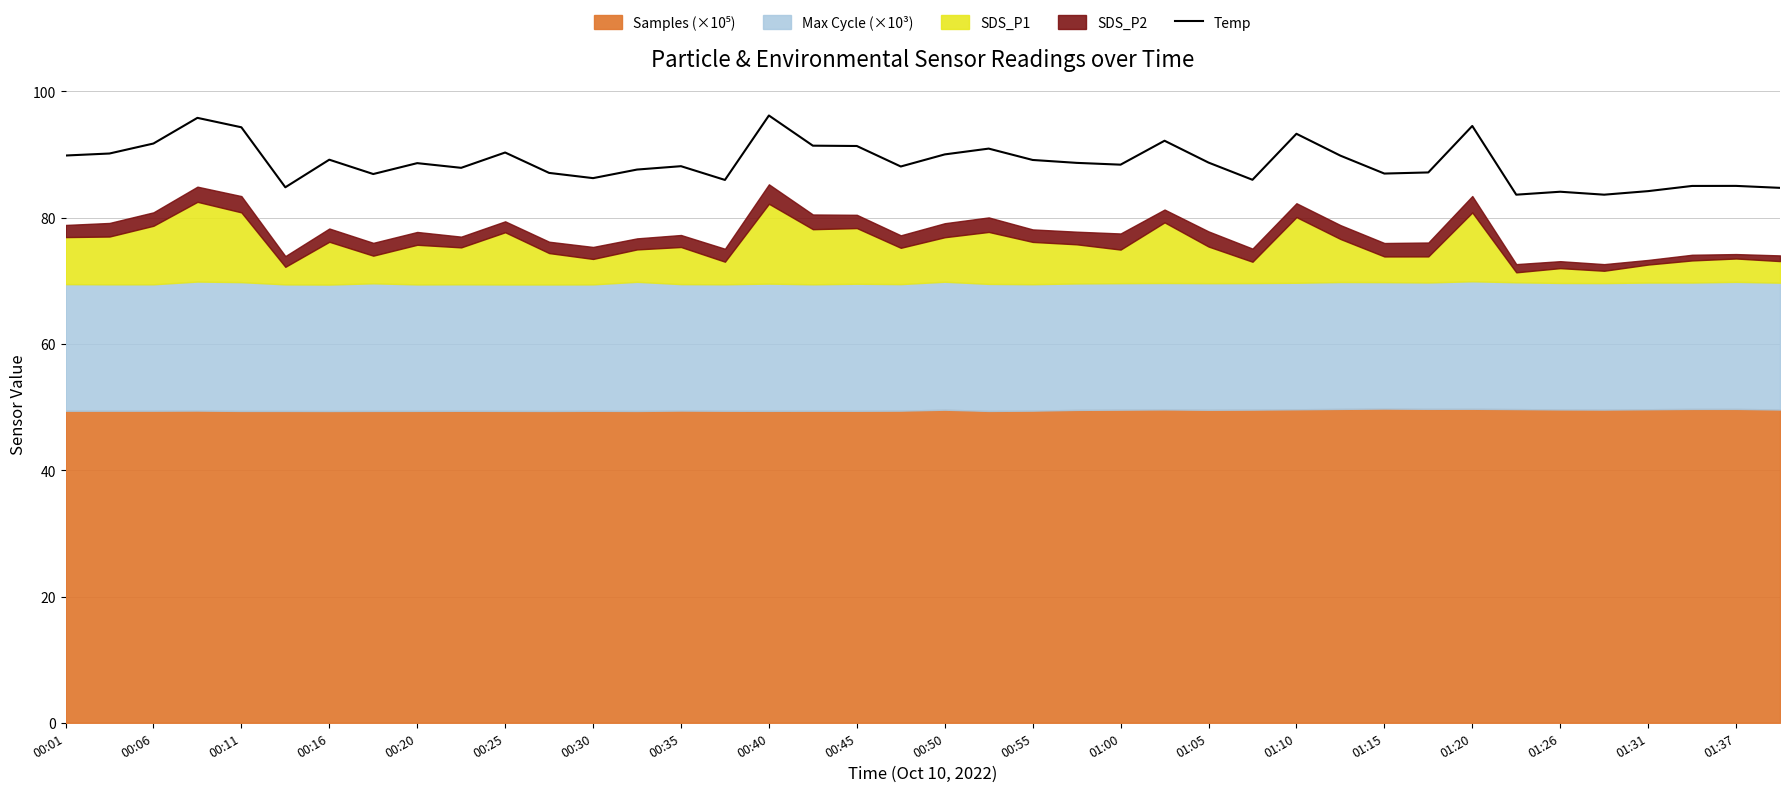

What is the sum of all values?

3548.4